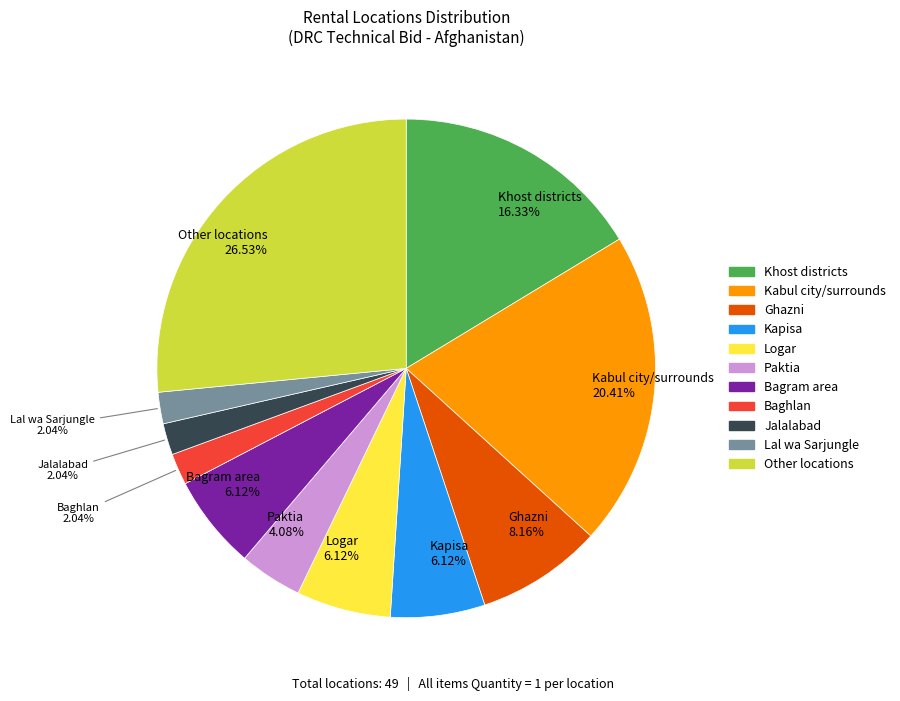

Is there a majority slice in this chart?

No